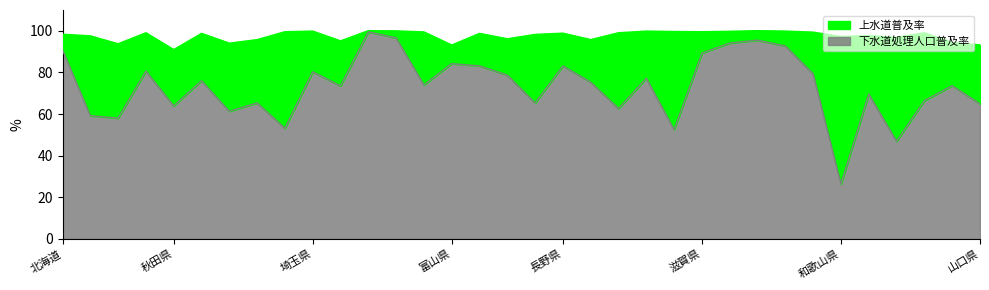

At which category does 上水道普及率 reach its first local peak?

宮城県